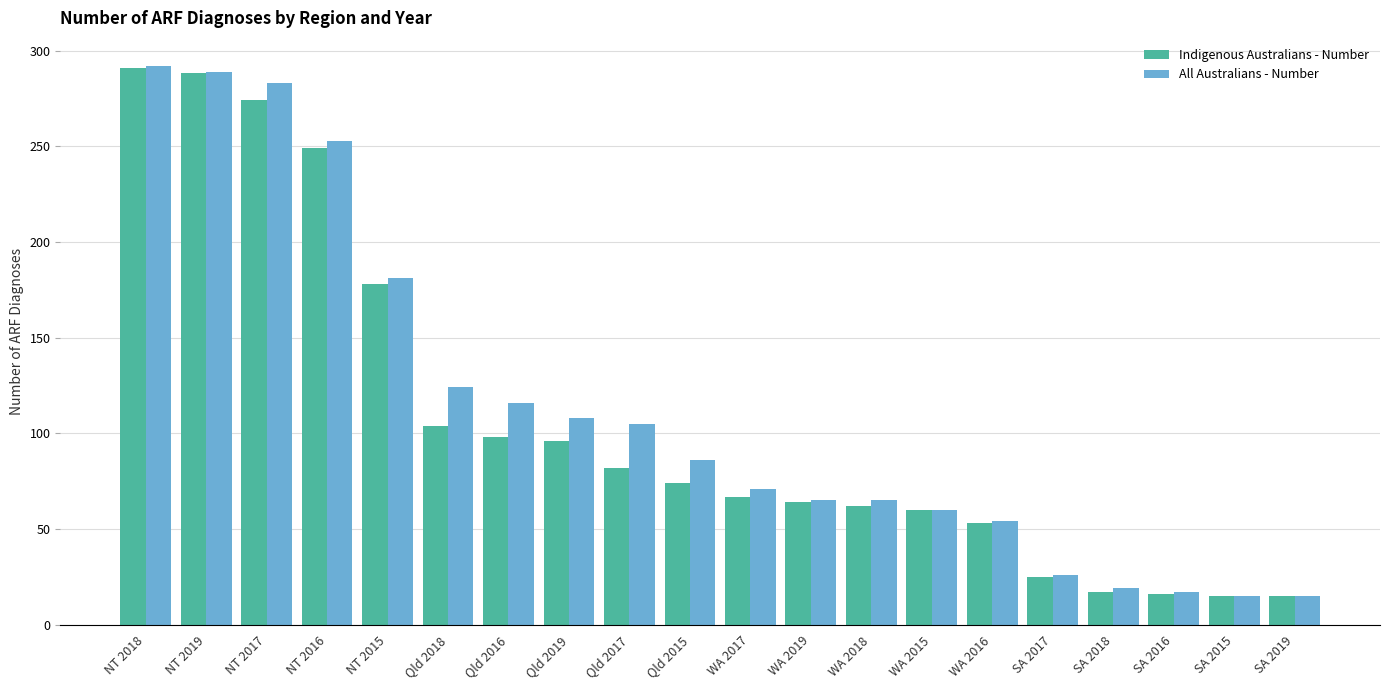

Count the number of data series in this chart.

2